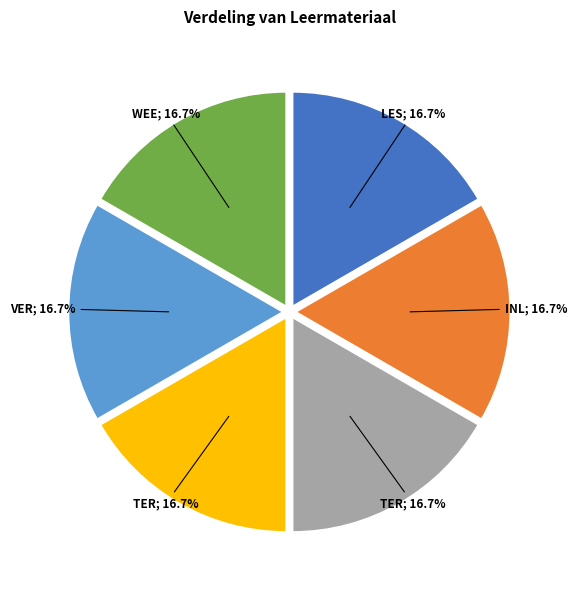

Is there any slice that represents more than half of the pie?

No